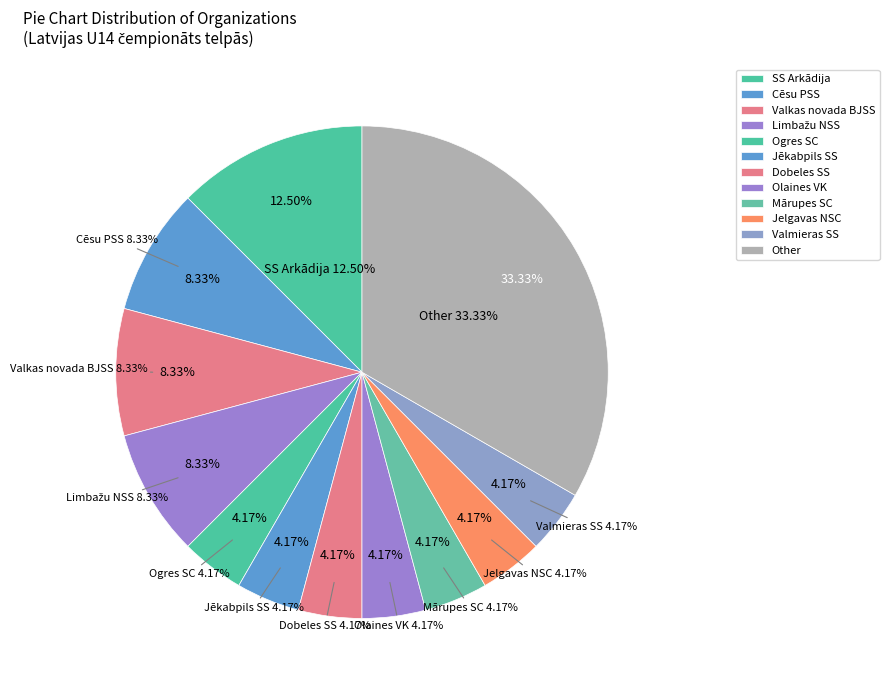

Does any single category account for the majority?

No